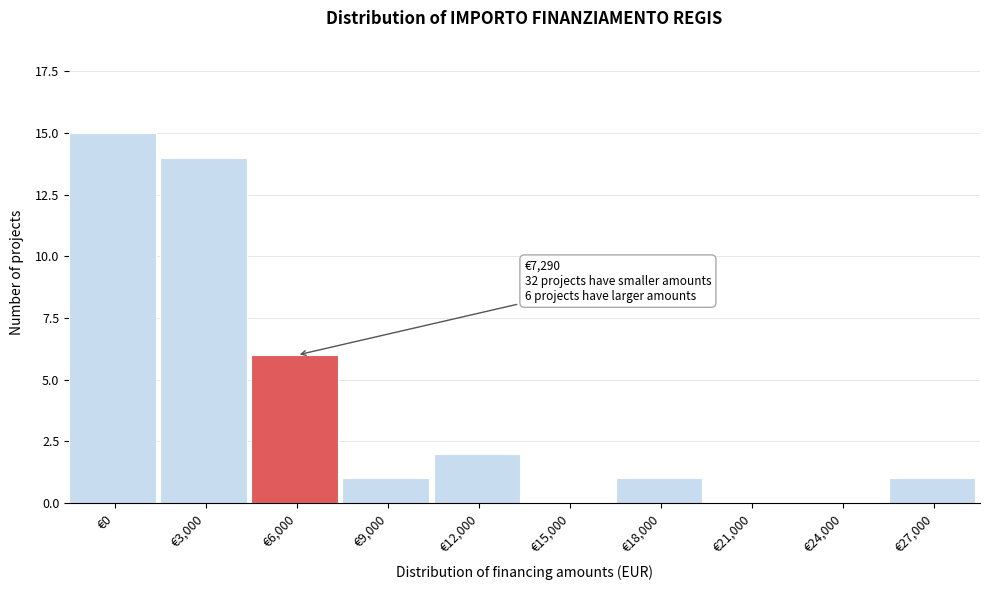

Reading left to right, what are all the values shown in this chart?

€0=15	€3,000=14	€6,000=6	€9,000=1	€12,000=2	€15,000=0	€18,000=1	€21,000=0	€24,000=0	€27,000=1